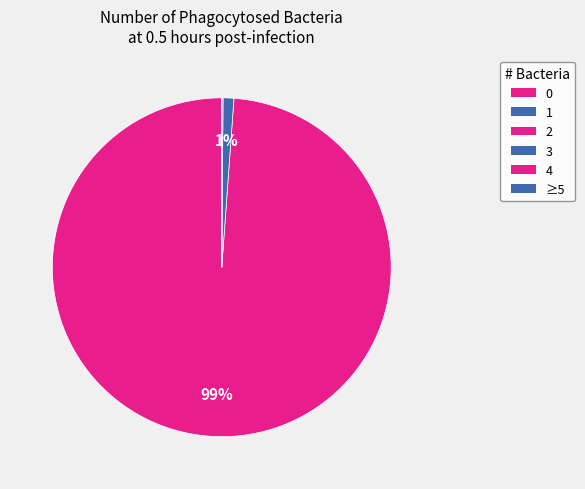

How many segments does this pie chart have?

6